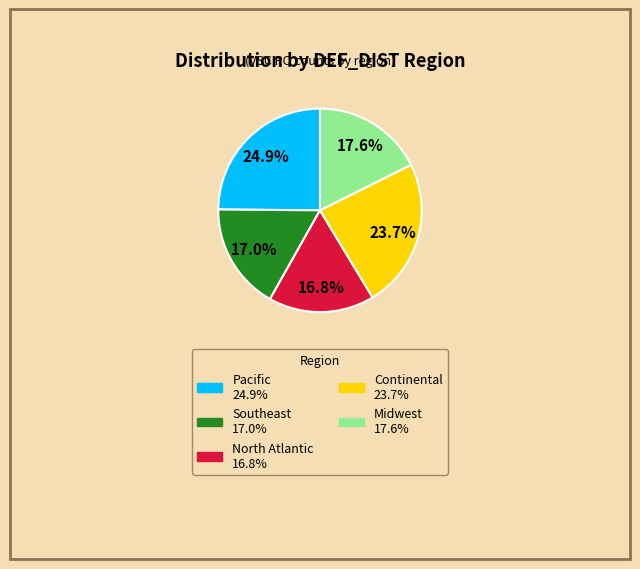

To the nearest percent, what is the average slice percentage?

20%